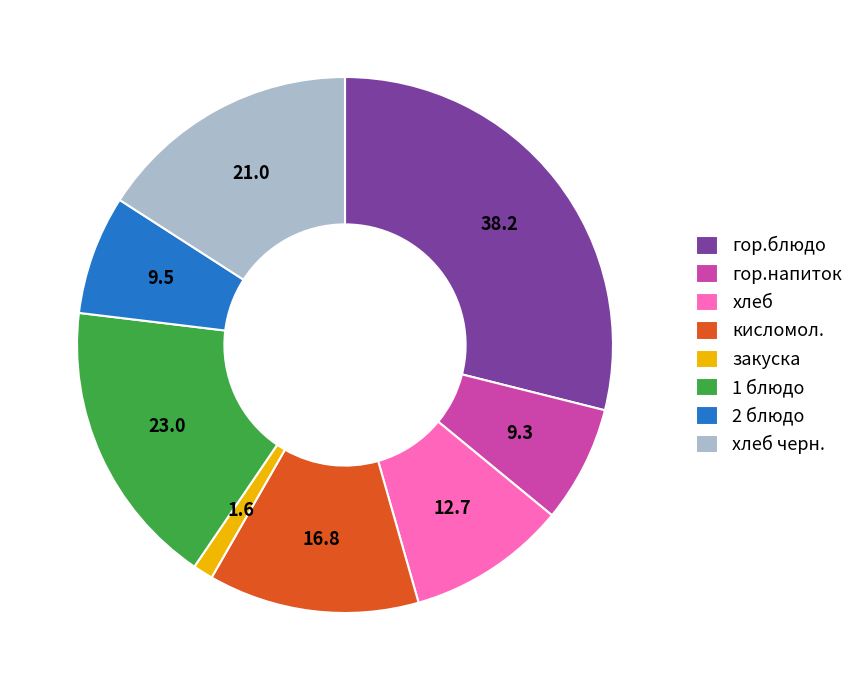

Between хлеб черн. and хлеб, which is larger?

хлеб черн.